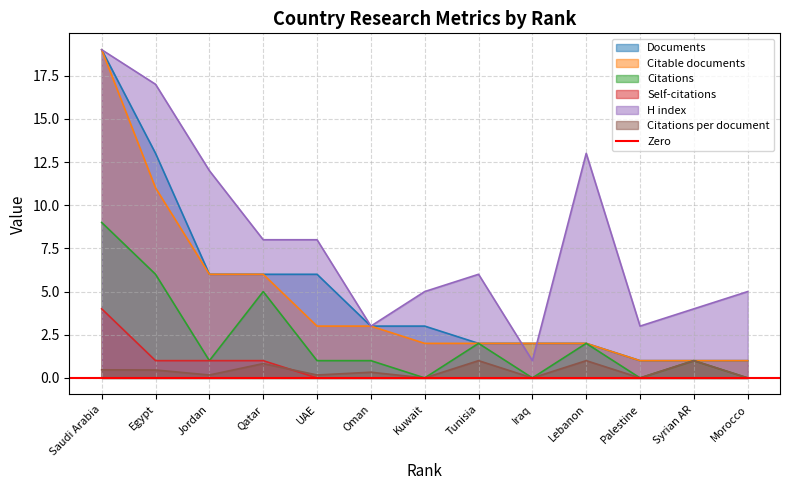

True or false: Citations and H index intersect in this chart.

False